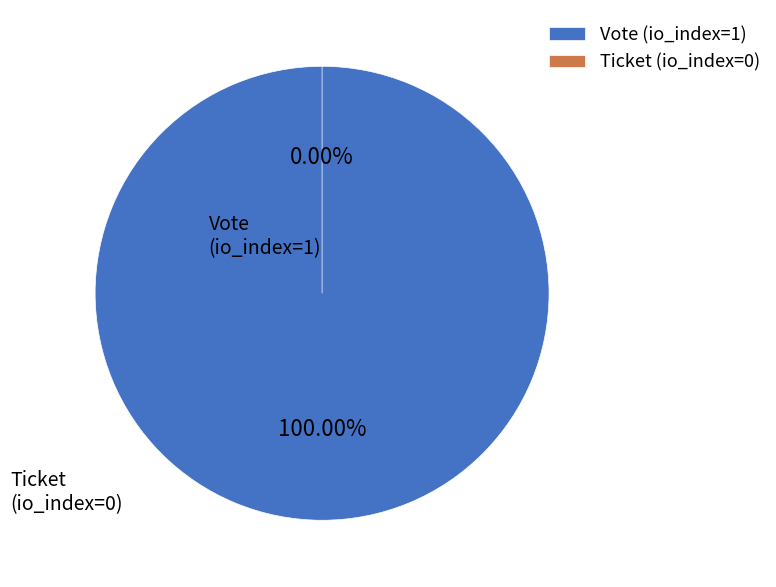

What is the change in value from Vote (io_index=1) to Ticket (io_index=0)?

-1